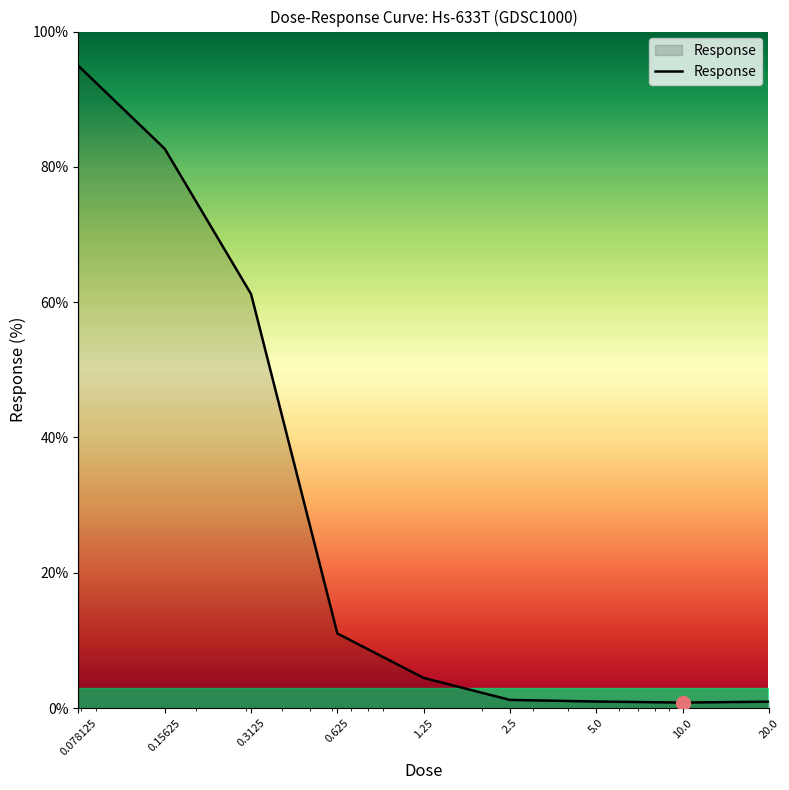

True or false: there are more than 1 points higher than both neighbors.

False